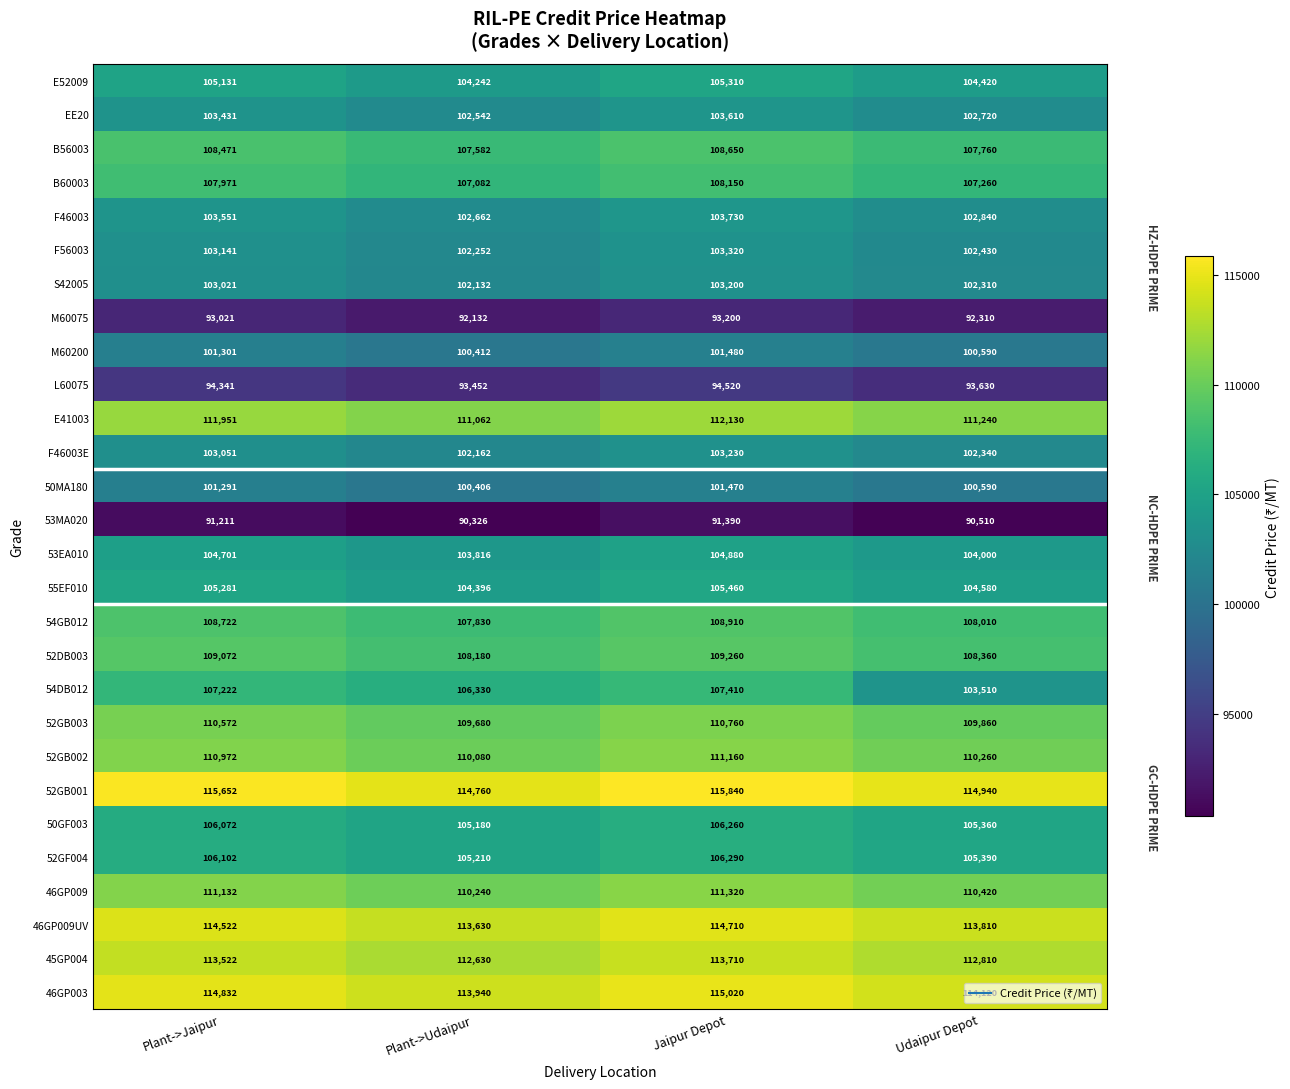

Which series changed the most between Plant->Jaipur and Udaipur Depot?

54DB012